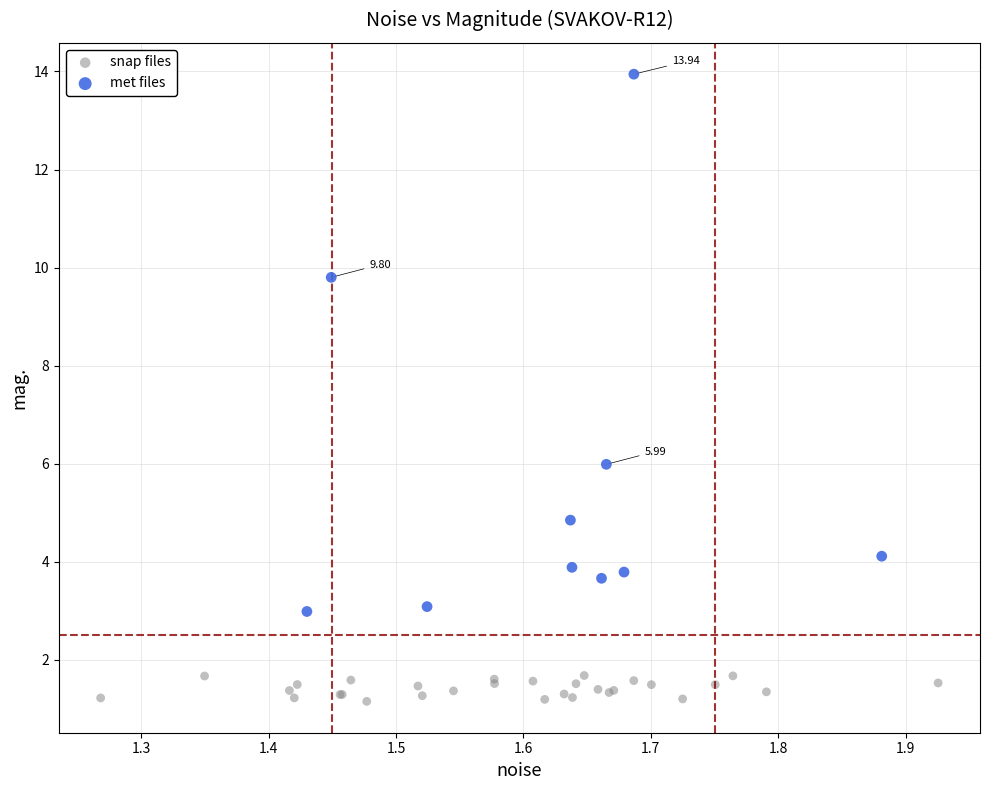

Which series has the largest Y range (max minus min)?

met files